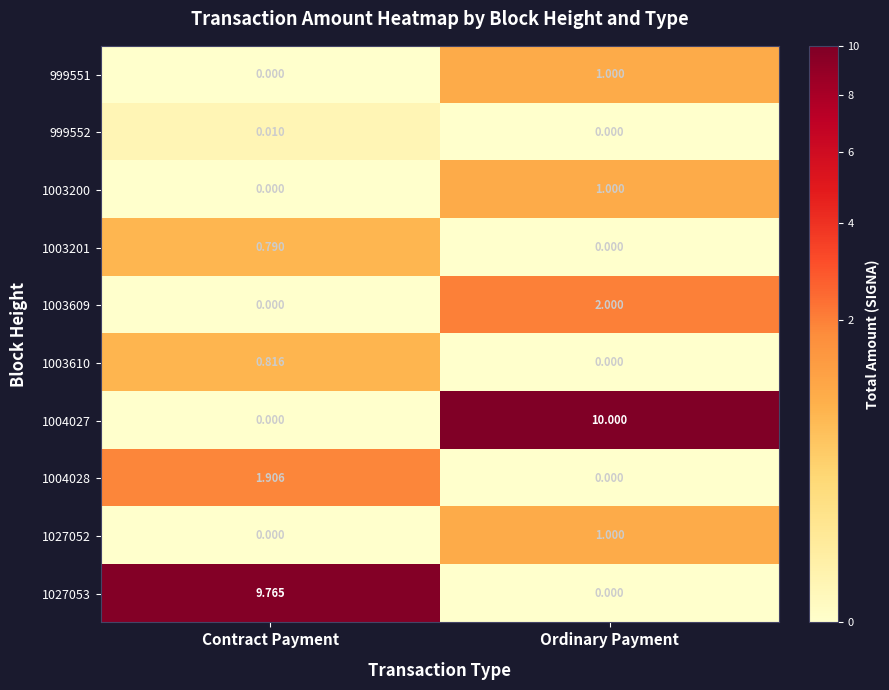

Which category has the highest value in the 1004028 series?

Contract Payment